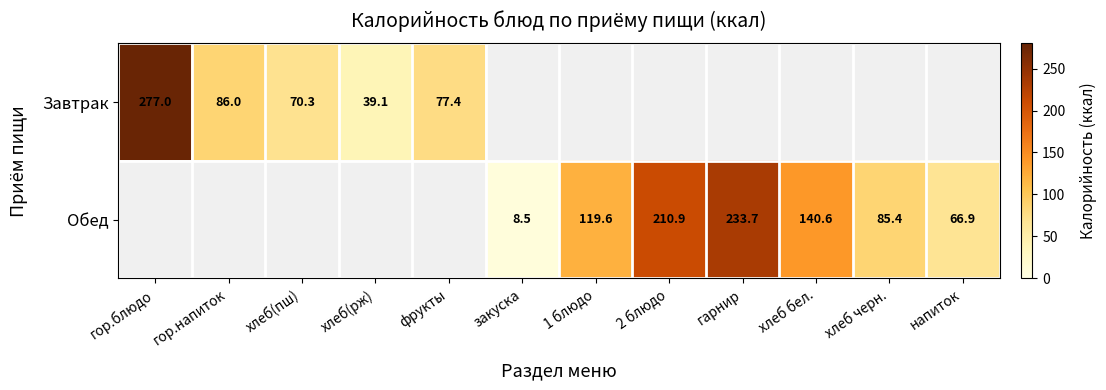

At how many categories does at least one series exceed 256?

1